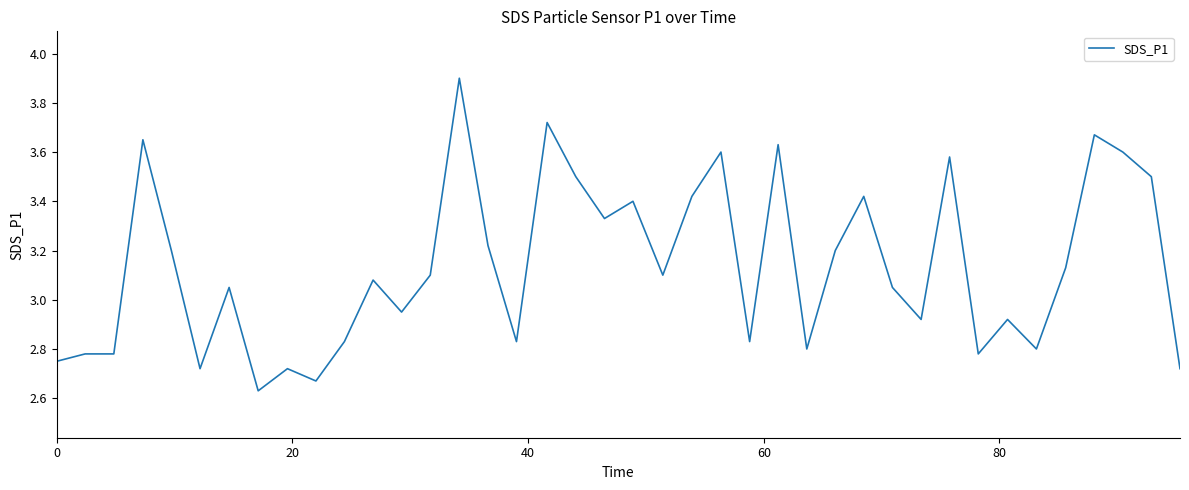

What is the sum of all values?

125.5